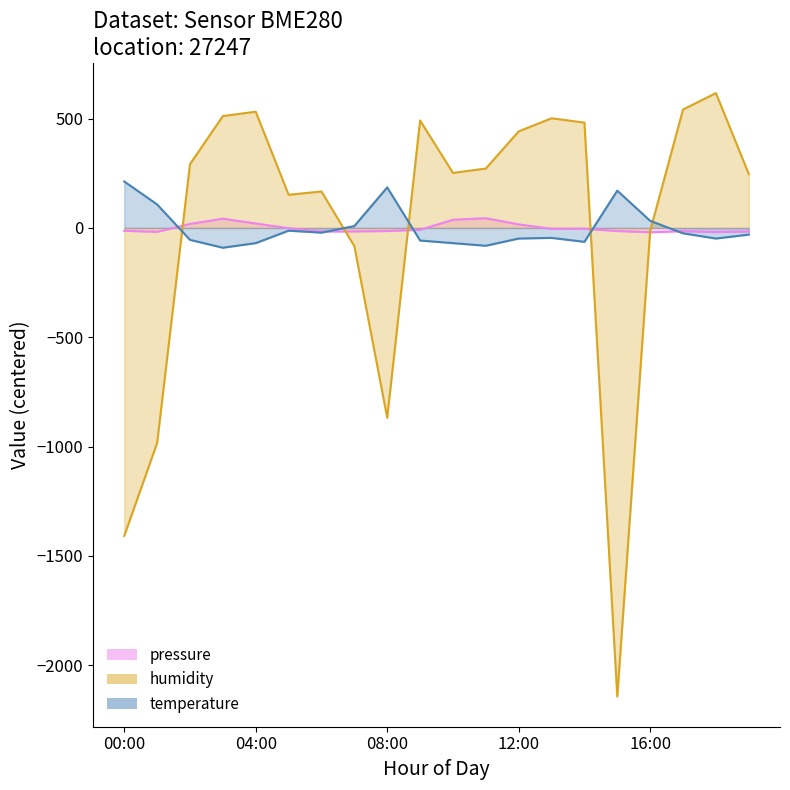

What is the sum of the temperature values at 01:00 and 17:00?

83.1